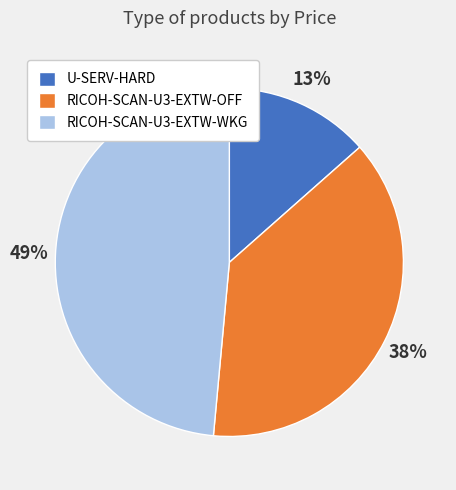

Count the number of slices in the pie.

3